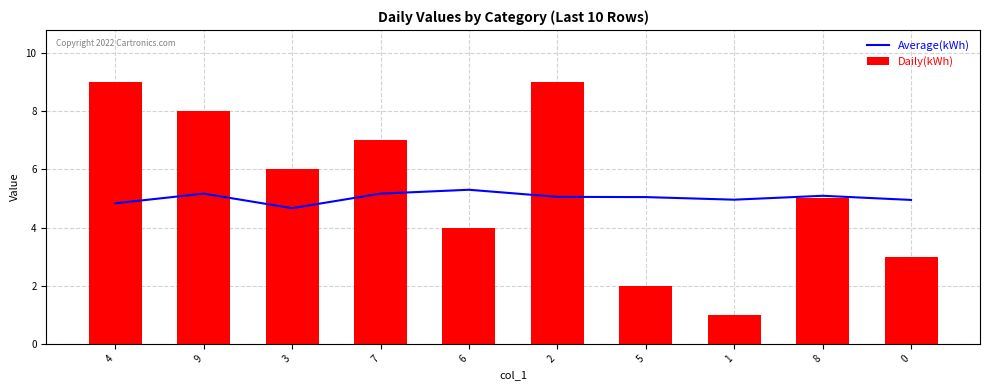

The value of Daily(kWh) at 3 is 8. True or false?

False